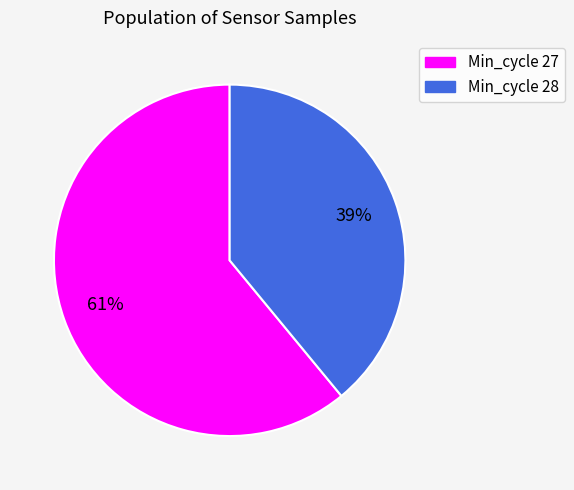

To the nearest percent, what portion does Min_cycle 27 represent?

61%